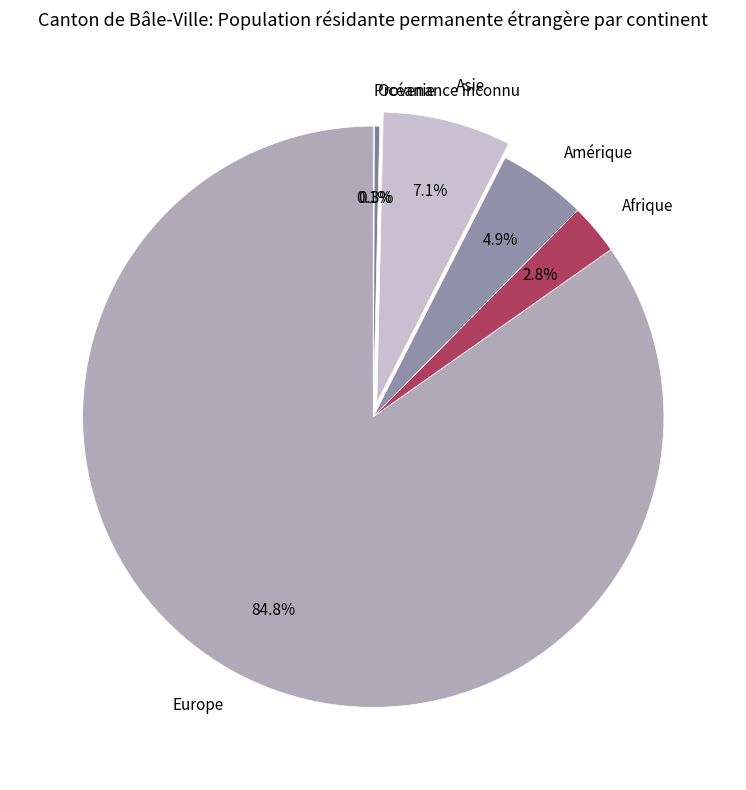

Between Afrique and Europe, which is larger?

Europe